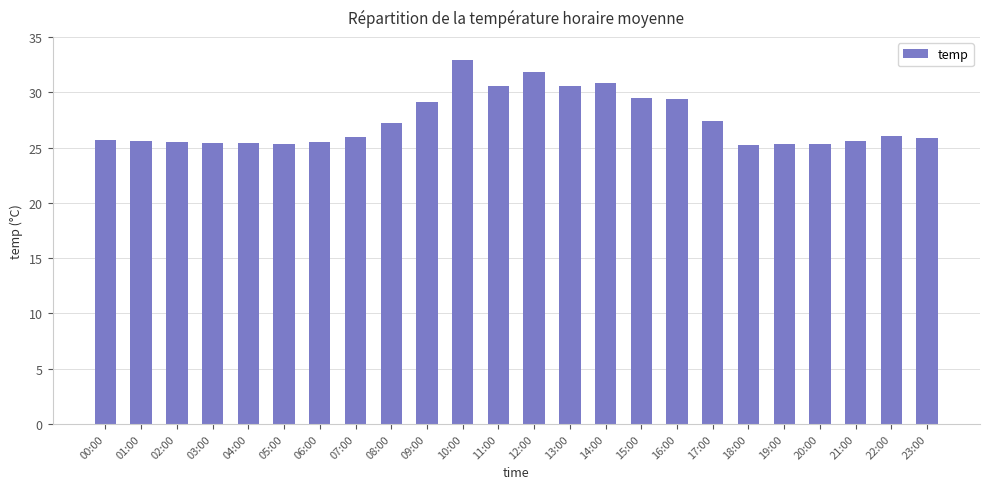

What is the value of the 17th bar from the left?

29.4